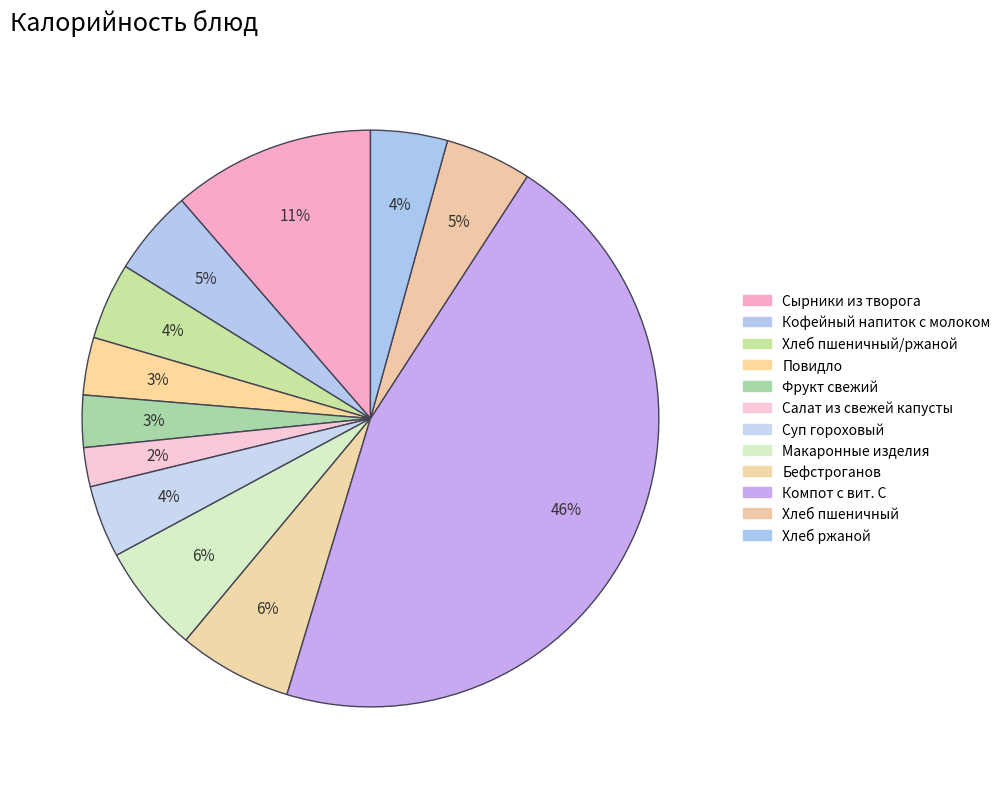

What is the largest slice in the pie chart?

Компот с вит. С